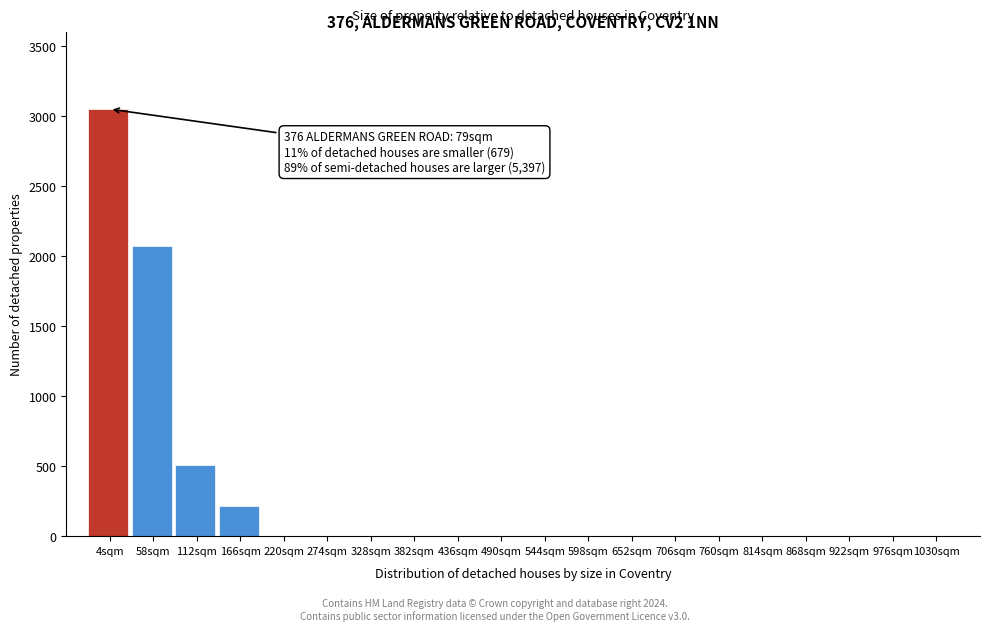

Reading left to right, list all the values displayed in this chart.

4sqm=3050	58sqm=2075	112sqm=510	166sqm=215	220sqm=0	274sqm=0	328sqm=0	382sqm=0	436sqm=0	490sqm=0	544sqm=0	598sqm=0	652sqm=0	706sqm=0	760sqm=0	814sqm=0	868sqm=0	922sqm=0	976sqm=0	1030sqm=0